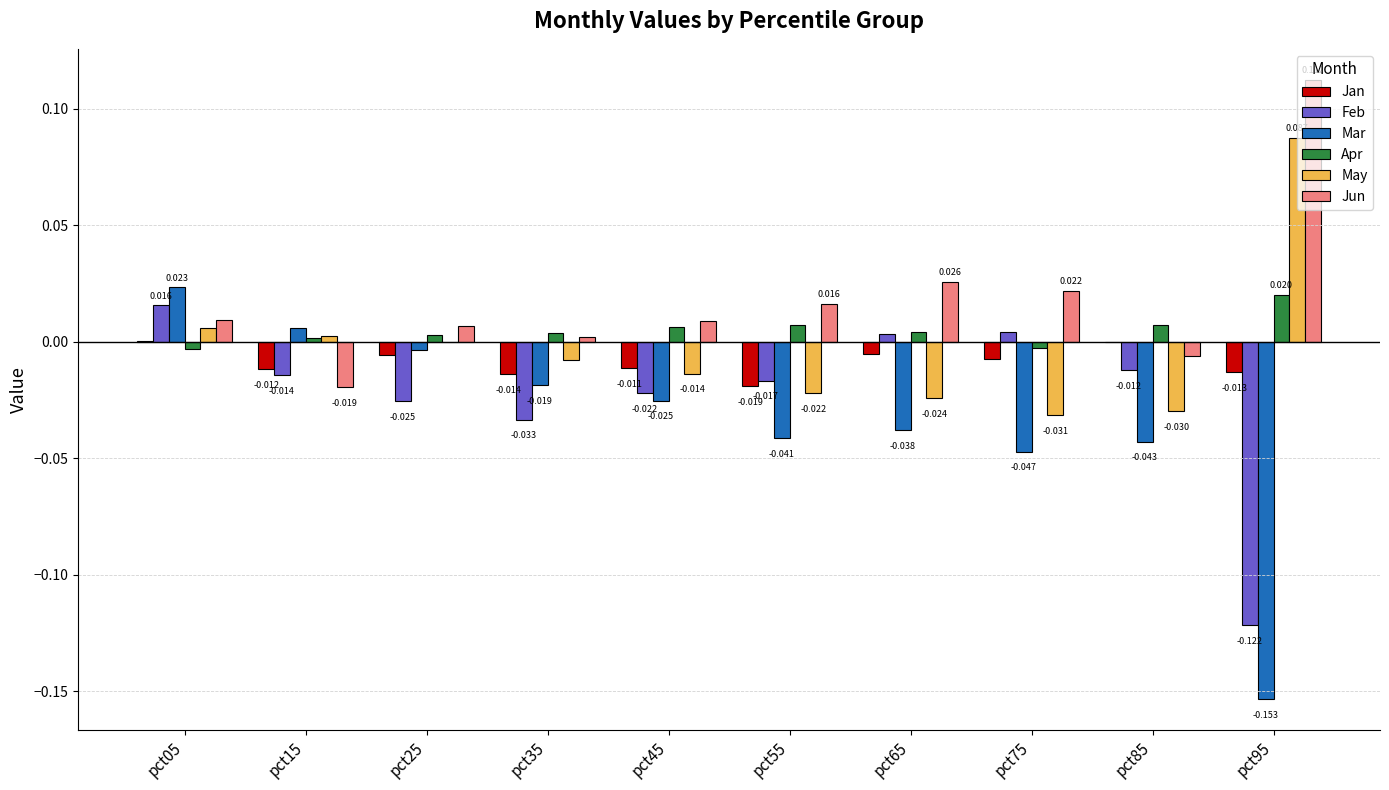

Between pct45 and pct75, which series saw the biggest shift?

Feb